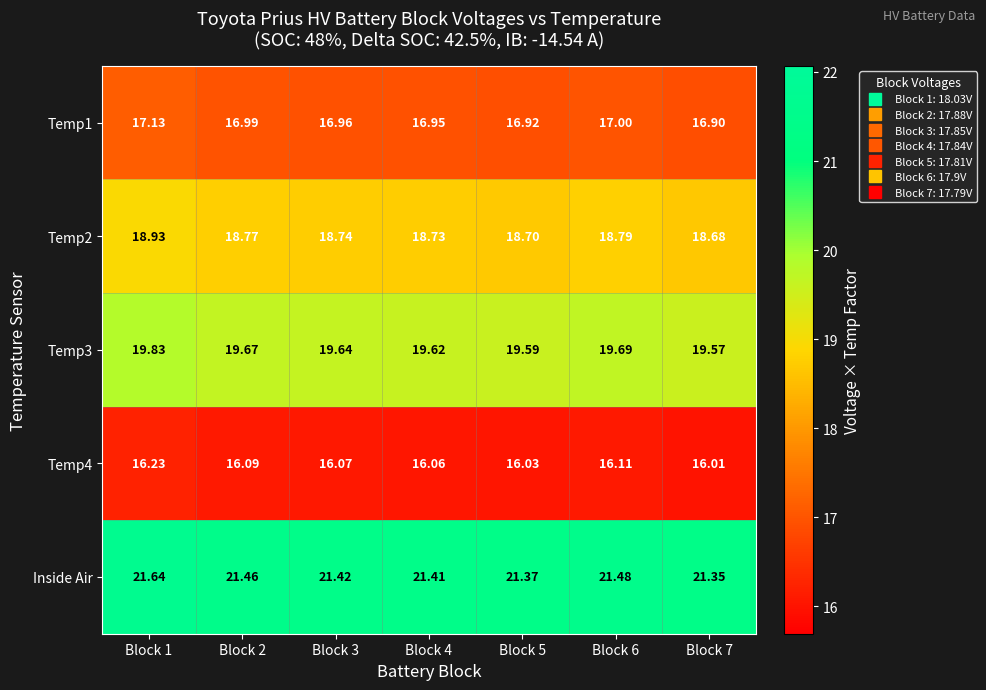

Which series has the largest range (max minus min)?

Inside Air